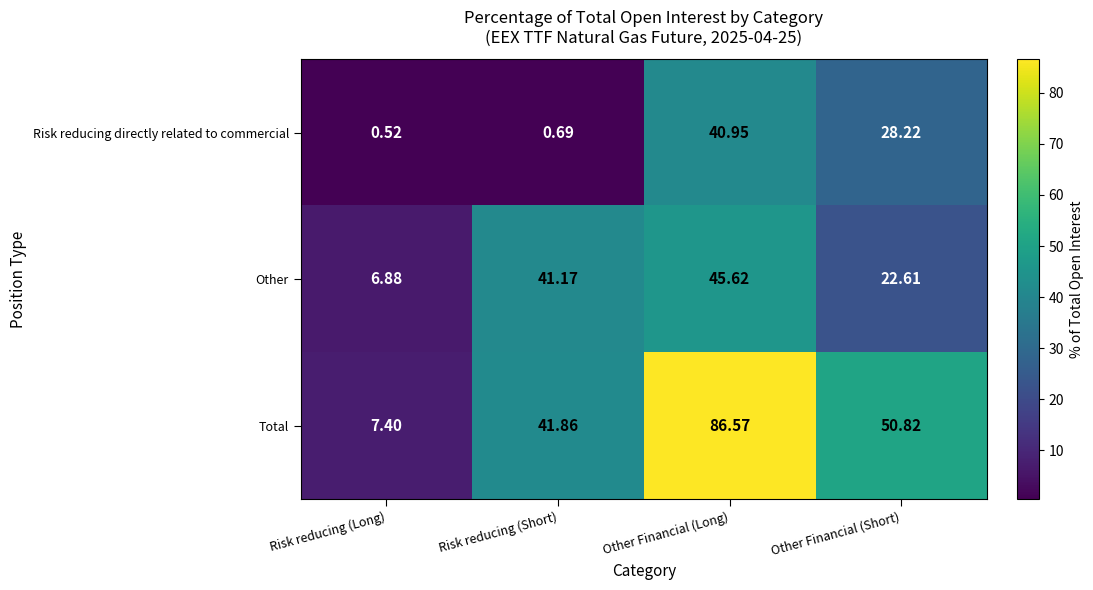

Where does the Other series first go above 41?

Risk reducing (Short)